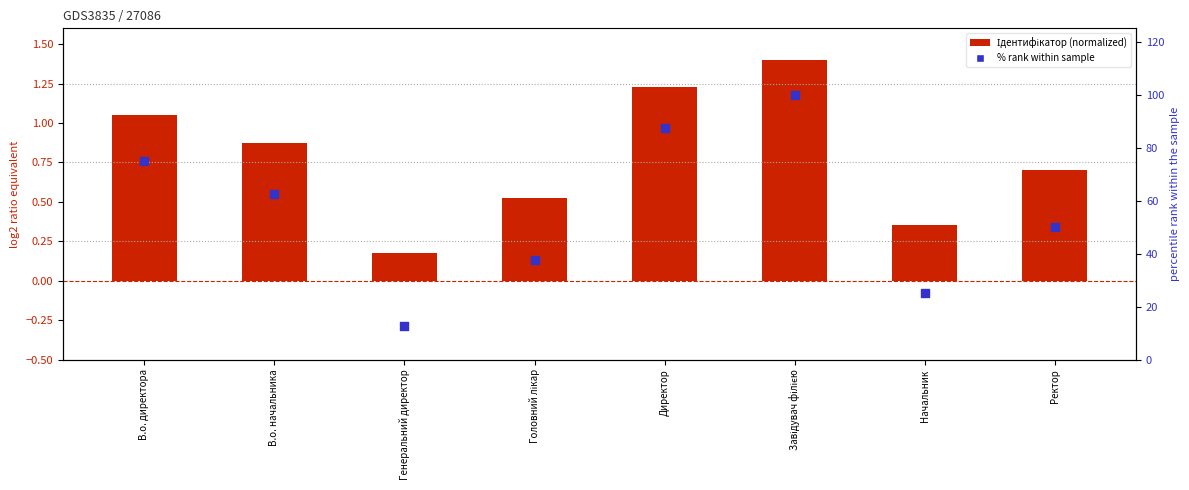

Is the value of Ідентифікатор (normalized) at Головний лікар greater than the value of % rank within sample at Головний лікар?

No